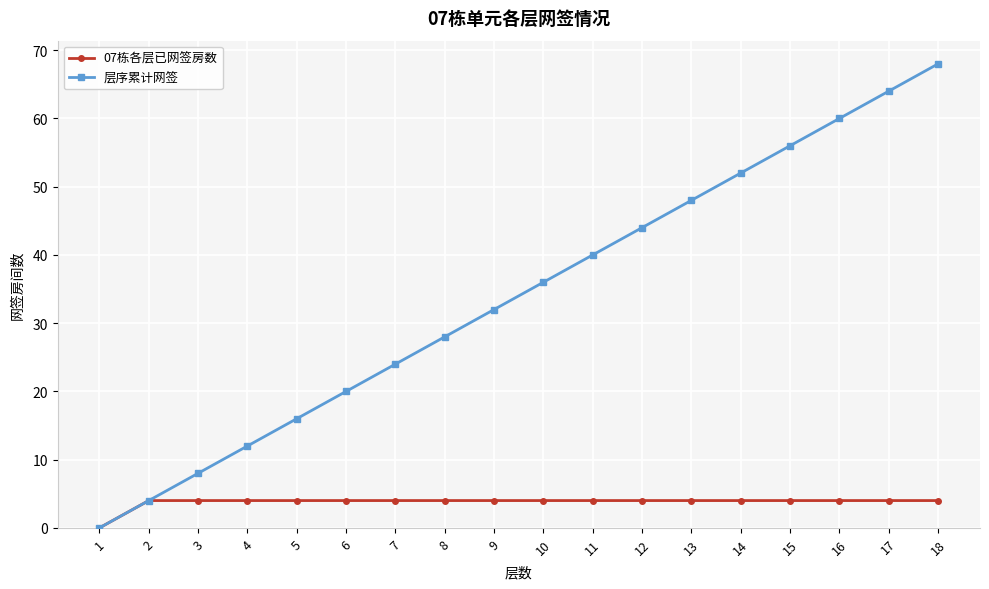

Between 5 and 7, which series saw the biggest shift?

层序累计网签